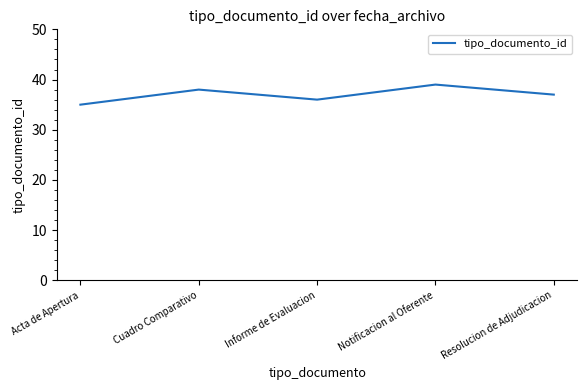

Count the number of data series in this chart.

1